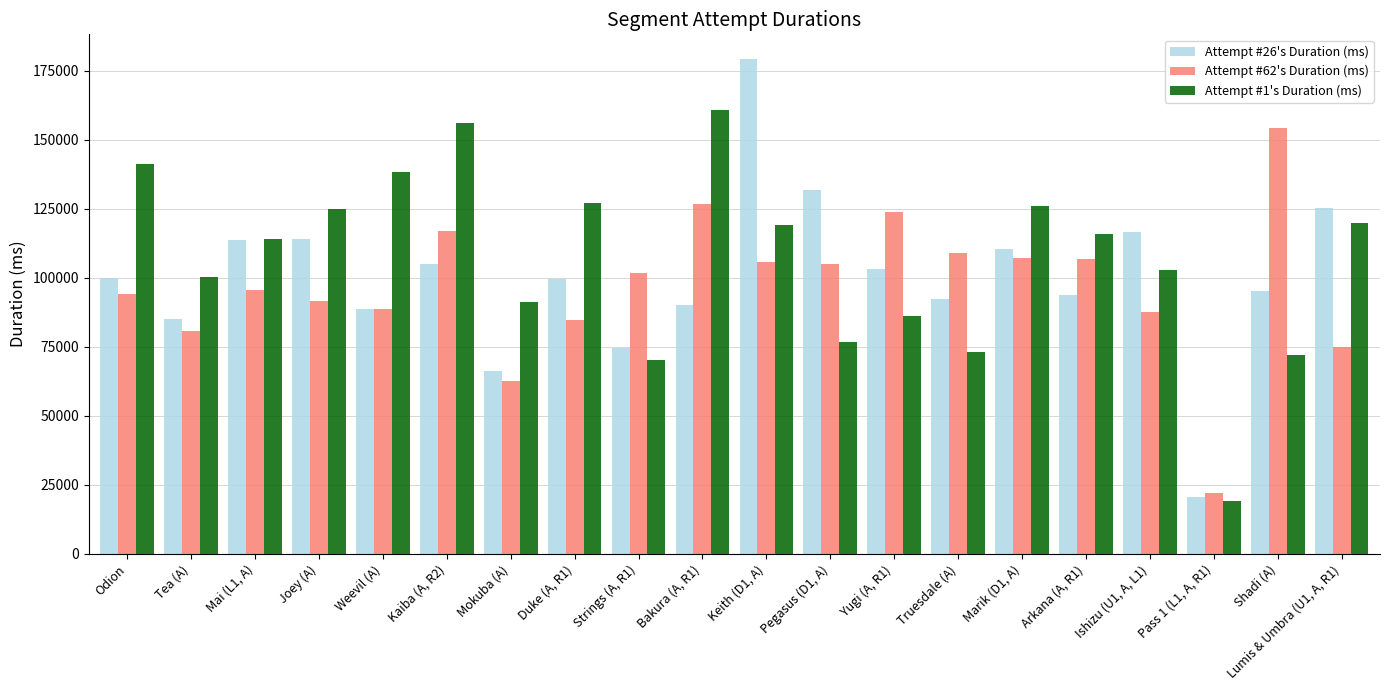

What is the sum of the Attempt #26's Duration (ms) values at Arkana (A, R1) and Kaiba (A, R2)?

198713